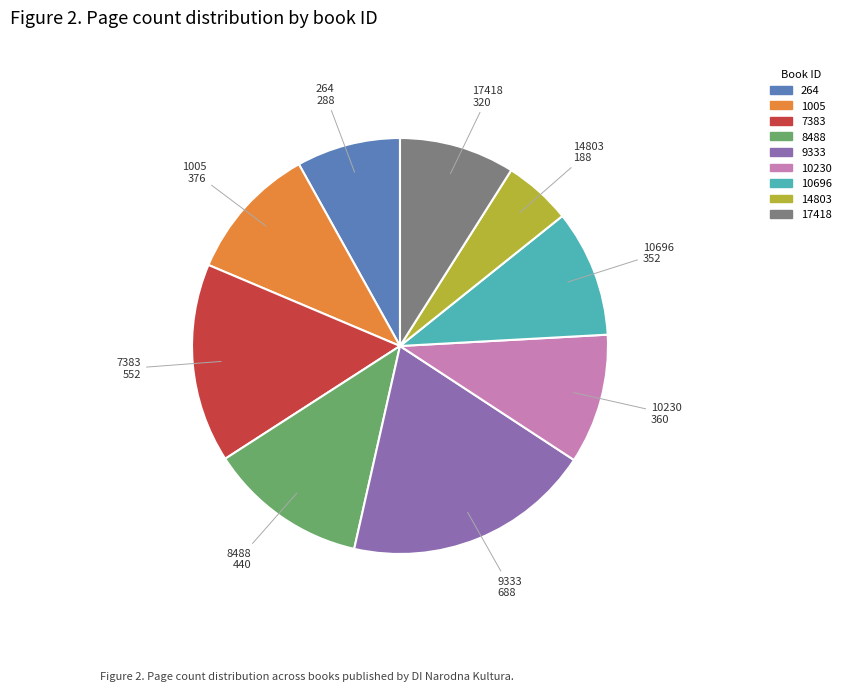

Is there any slice that represents more than half of the pie?

No